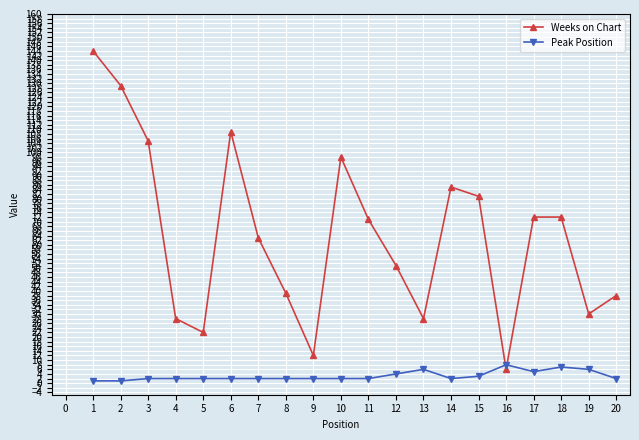

Is it true that Weeks on Chart equals 71 at 11?

True